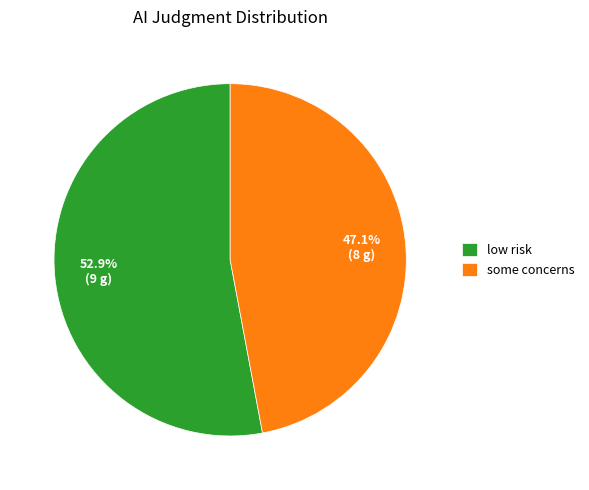

What percentage is the some concerns slice, to the nearest percent?

47%